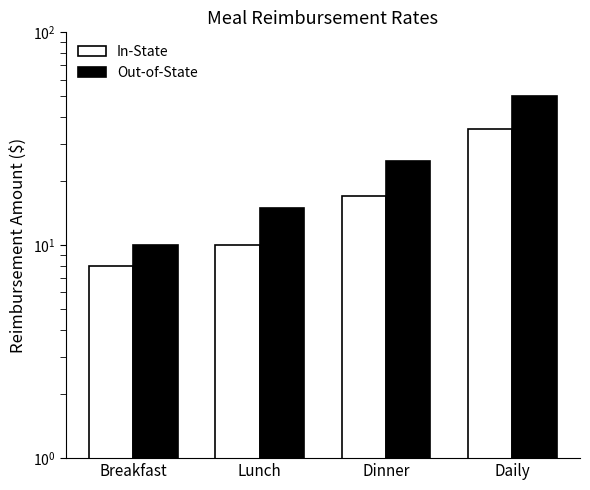

At which category is the sum across all series the highest?

Daily